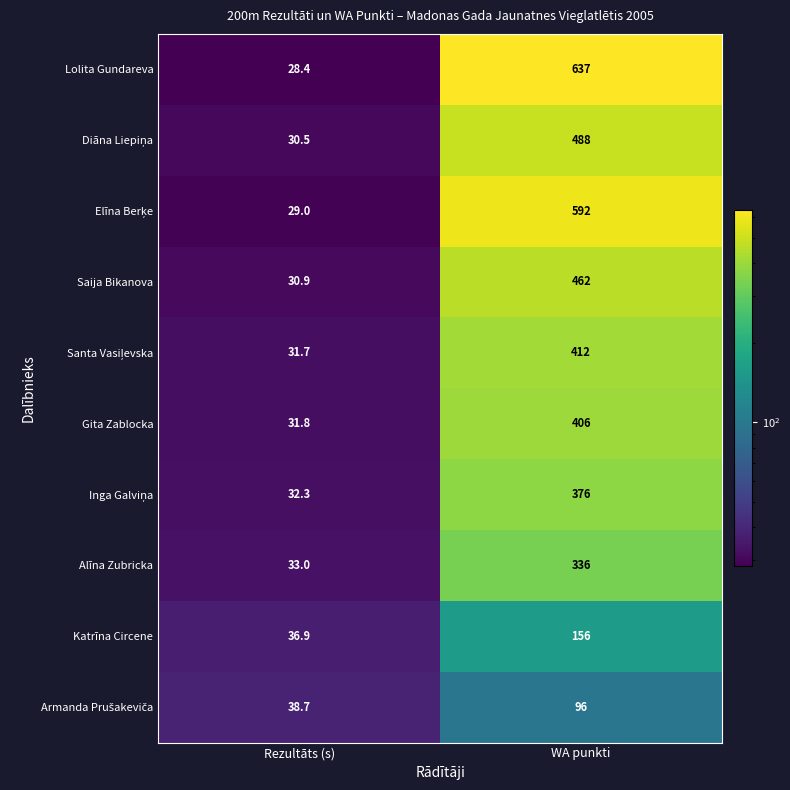

What is the approximate value of Lolita Gundareva at WA punkti?

637.0